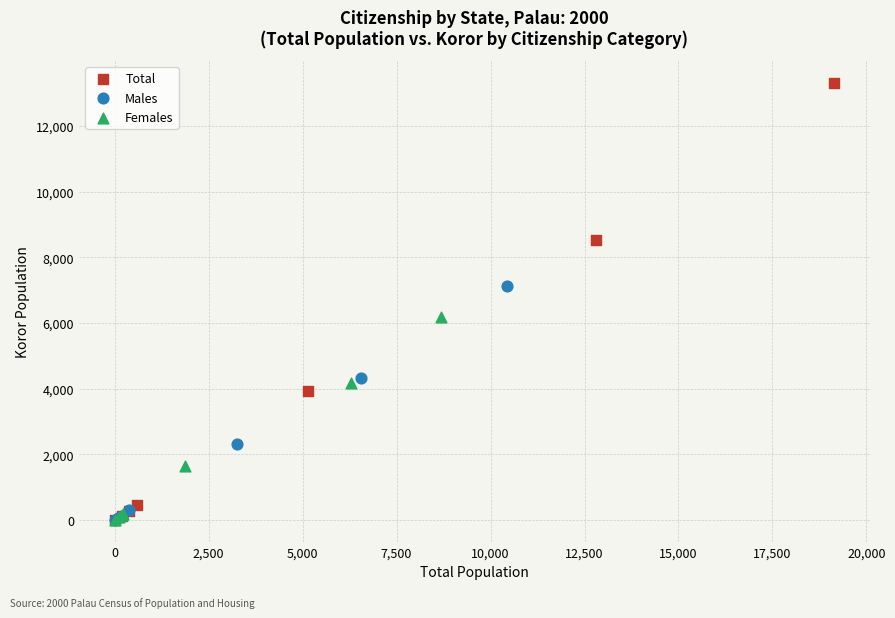

Which series reaches the maximum Y coordinate?

Total